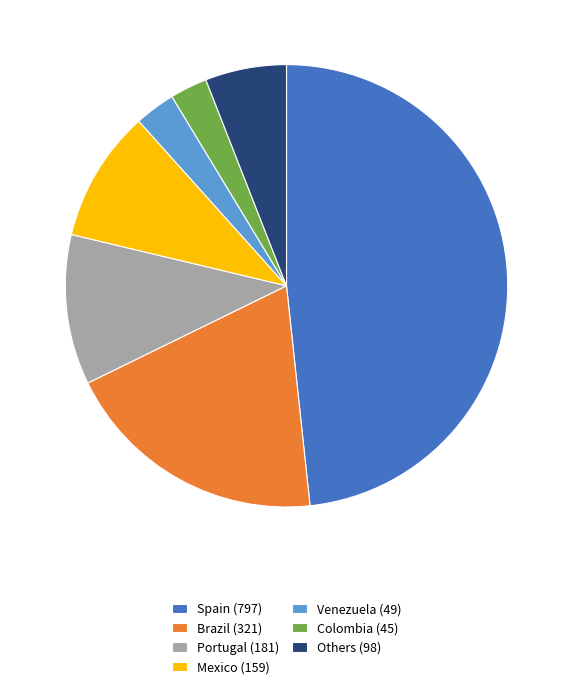

Count the number of slices in the pie.

7